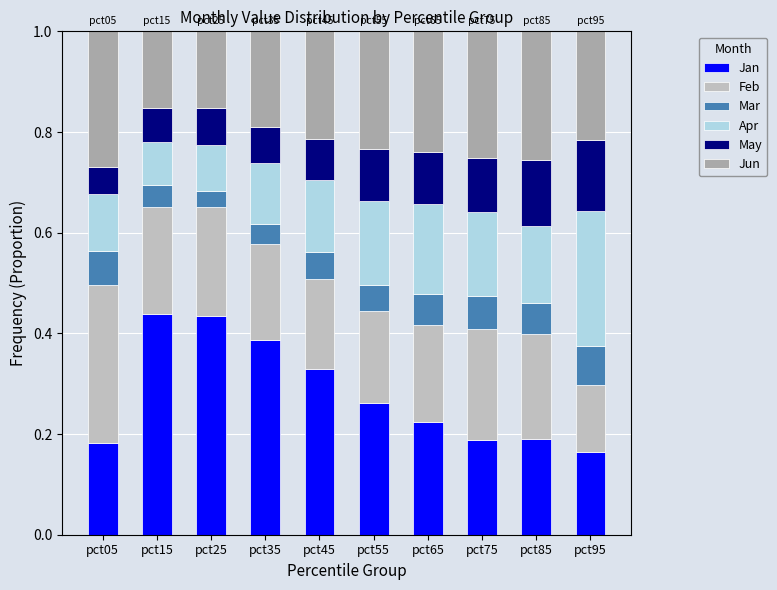

Are the bars grouped side by side (vs. stacked)?

No